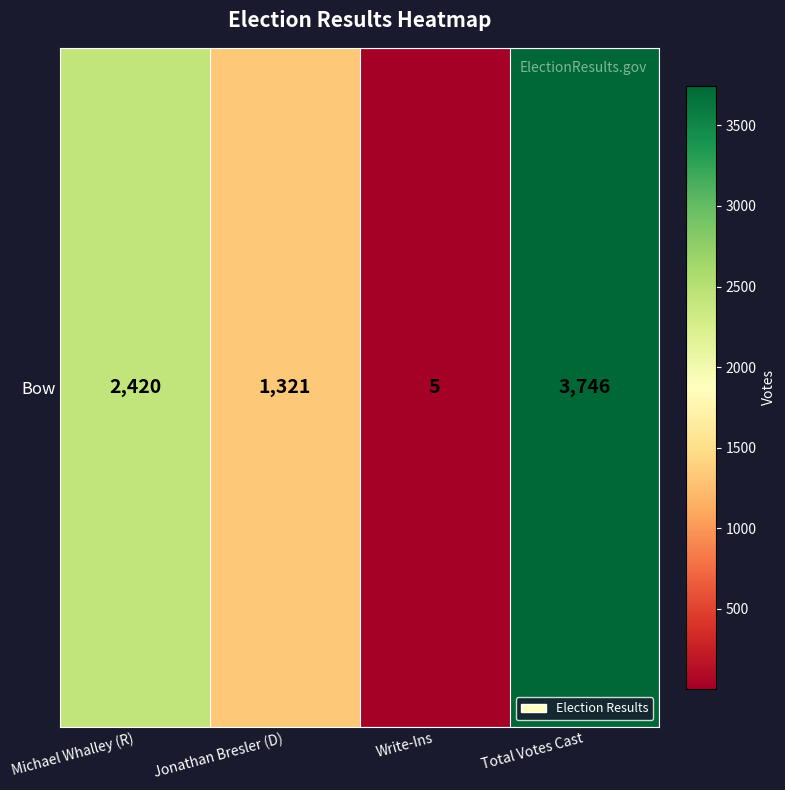

What is the change in value from Michael Whalley (R) to Jonathan Bresler (D)?

-1099